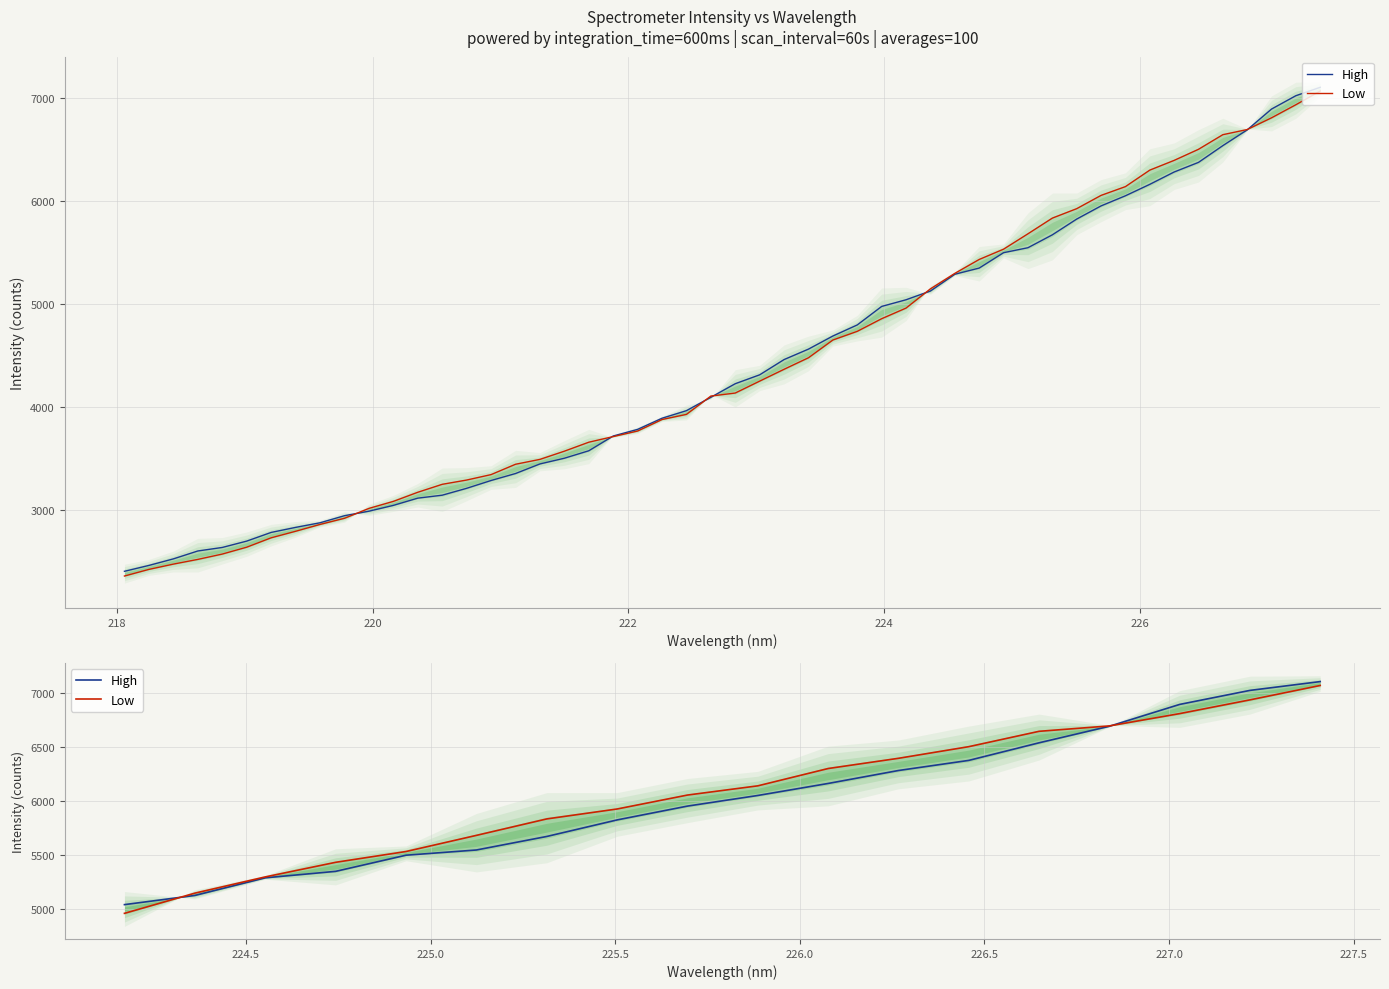

What is the difference between the second highest and minimum values in the High series?

1980.9